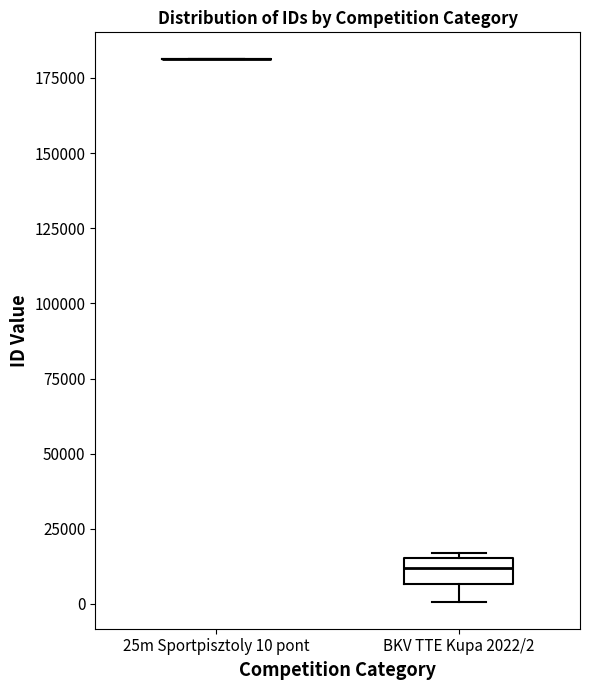

Which box is the tallest, from its lower edge to its upper edge?

BKV TTE Kupa 2022/2